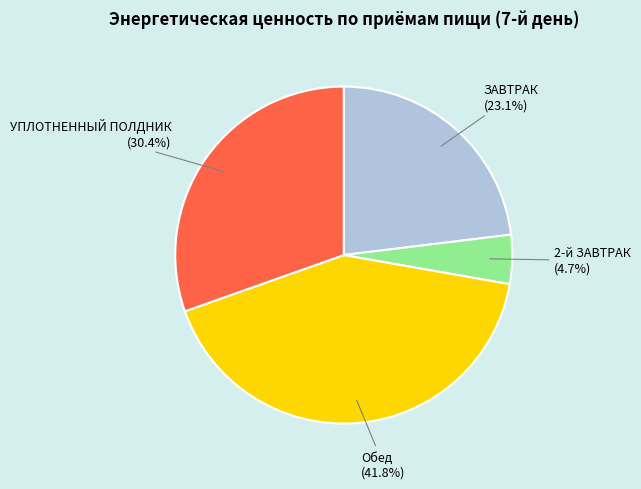

What percentage is NOT represented by ЗАВТРАК?

76.9%